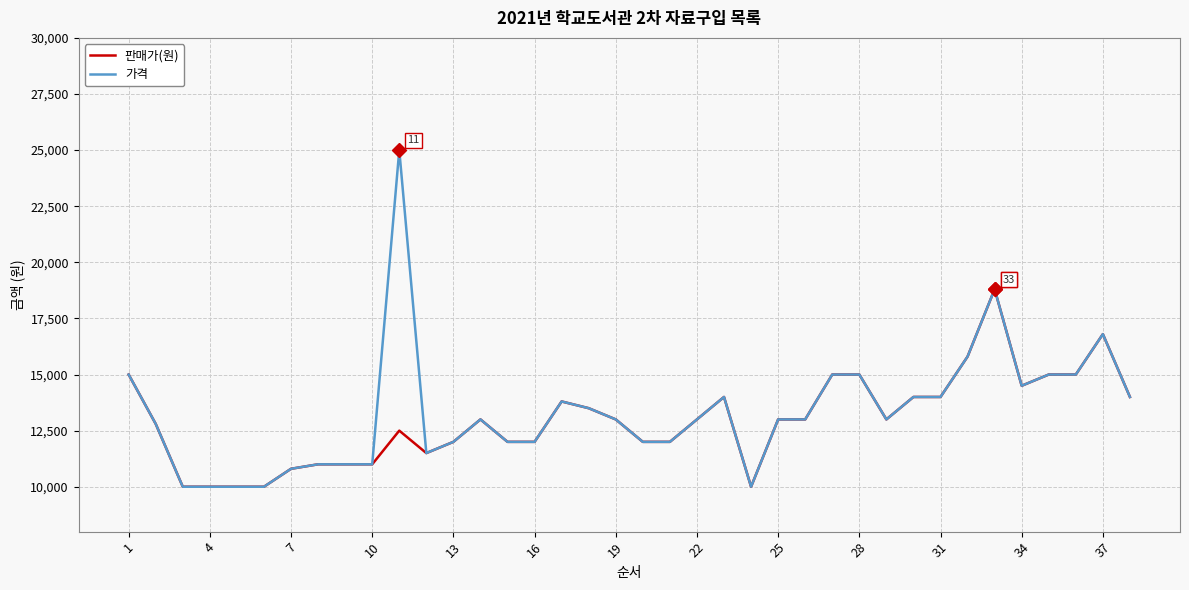

Rank the series by their maximum value, from lowest to highest.

판매가(원), 가격